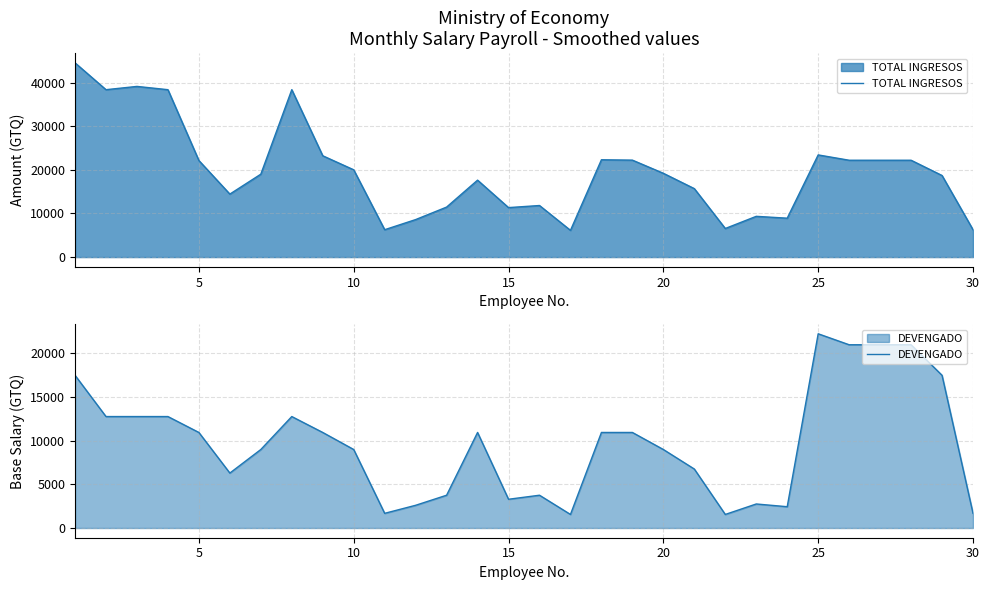

What is the lowest value of the DEVENGADO series?

1555.0